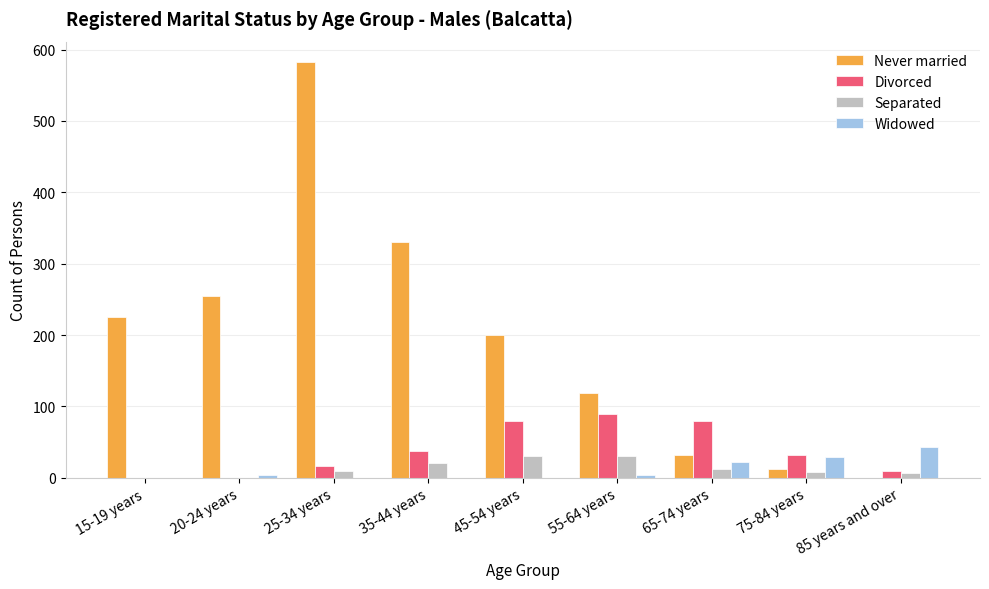

What is the sum of all Widowed values?

102